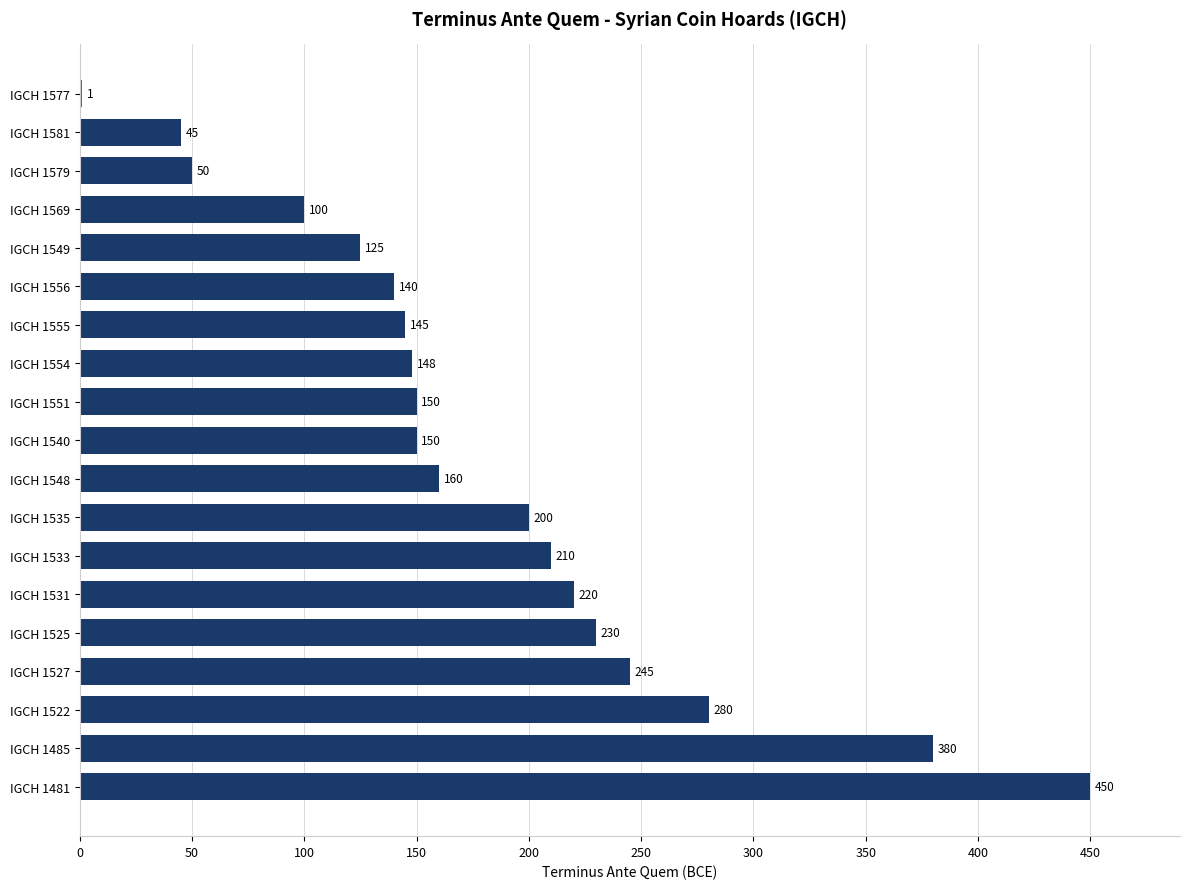

True or false: the data shows 77 at IGCH 1551.

False